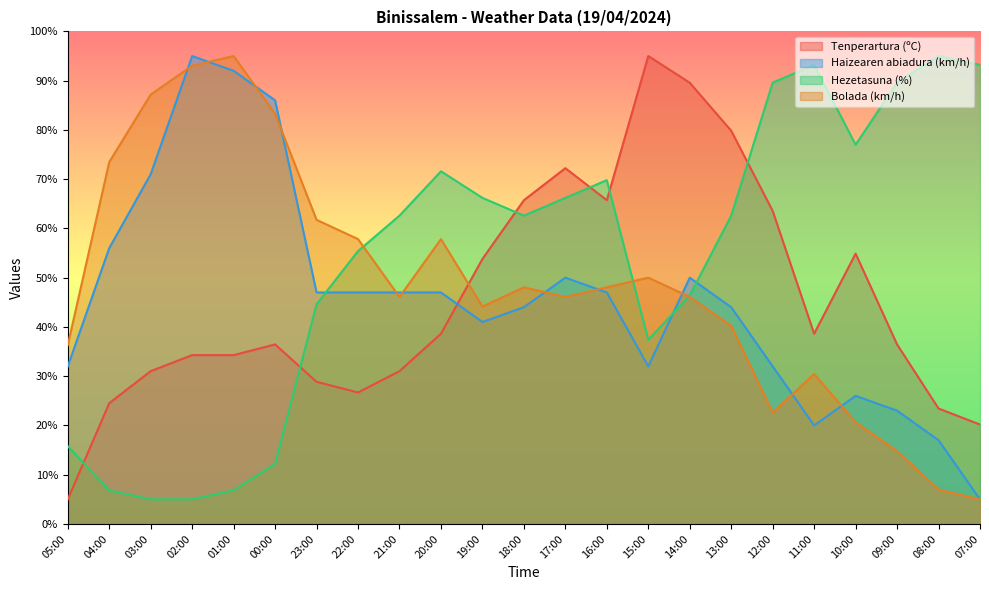

How many interior local valleys does the Bolada (km/h) series have?

4